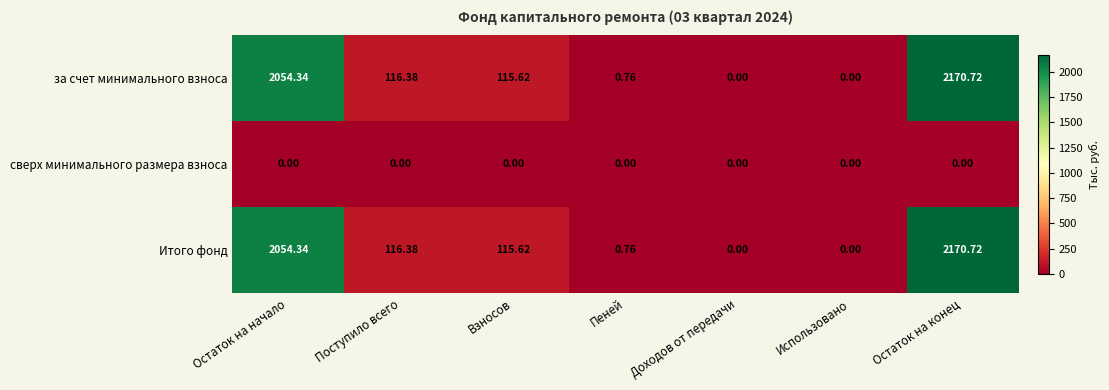

Is the value of сверх минимального размера взноса at Взносов greater than the value of Итого фонд at Пеней?

No